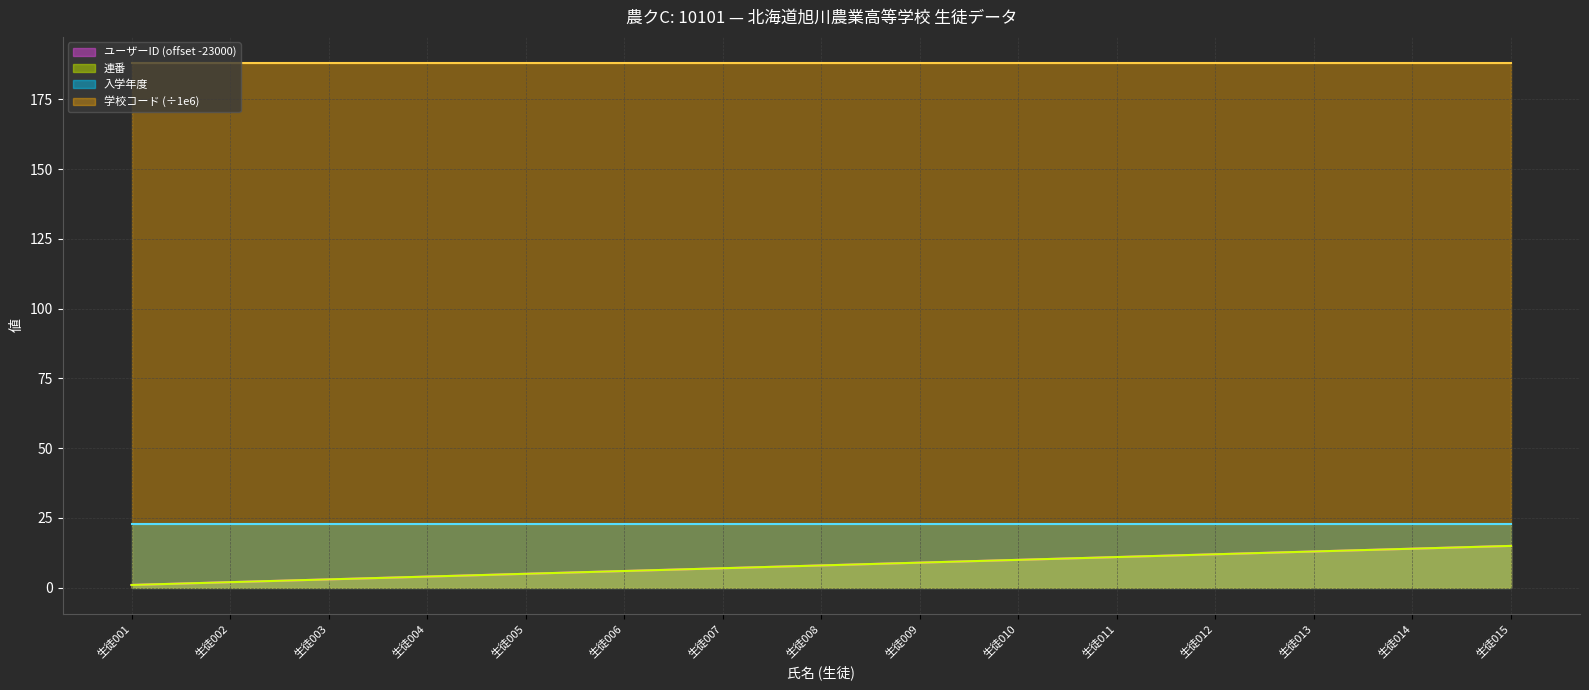

Which label corresponds to the largest value in the chart?

生徒015